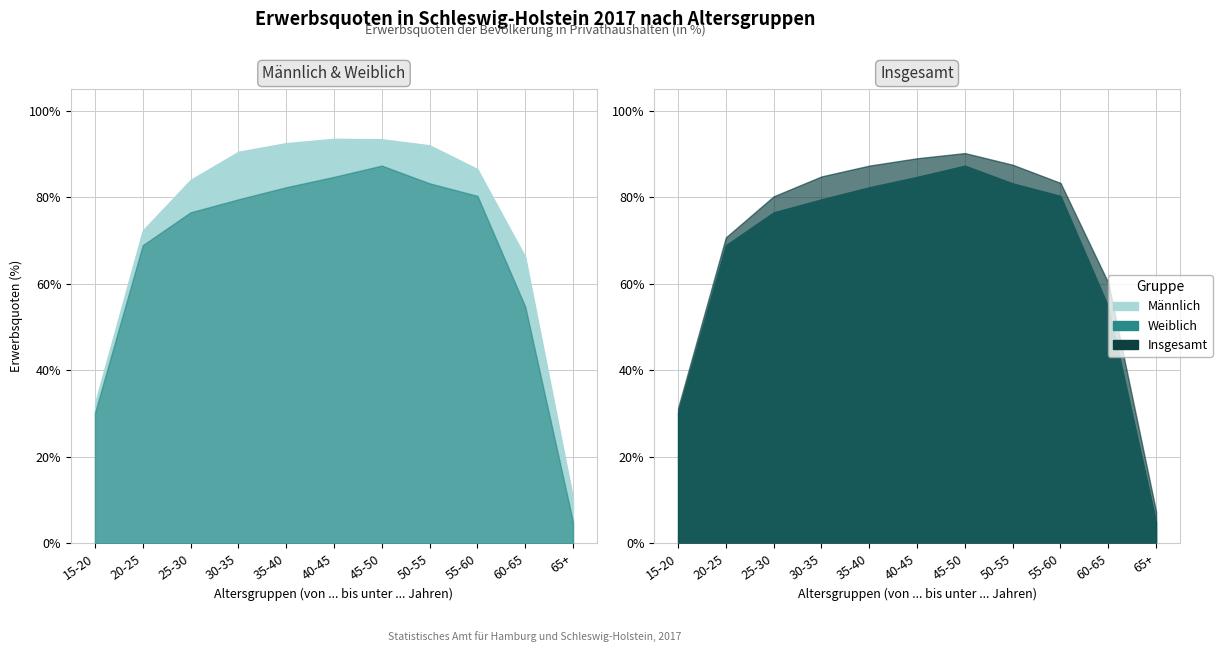

How many lines are shown in the chart?

3